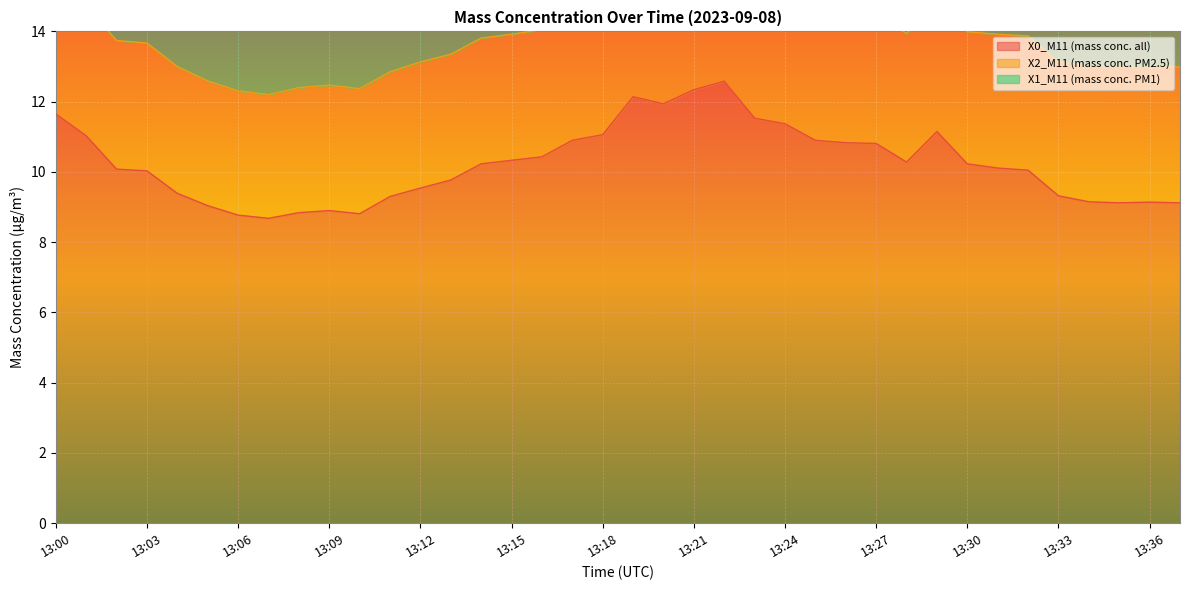

Reading right to left, extract all data points from this chart.

X0_M11 (mass conc. all): 13:37=9.1	13:36=9.1	13:35=9.1	13:34=9.2	13:33=9.3	13:32=10.1	13:31=10.1	13:30=10.2	13:29=11.2	13:28=10.3	13:27=10.8	13:26=10.8	13:25=10.9	13:24=11.4	13:23=11.5	13:22=12.6	13:21=12.3	13:20=11.9	13:19=12.1	13:18=11.1	13:17=10.9	13:16=10.4	13:15=10.3	13:14=10.2	13:13=9.8	13:12=9.5	13:11=9.3	13:10=8.8	13:09=8.9	13:08=8.8	13:07=8.7	13:06=8.8	13:05=9.0	13:04=9.4	13:03=10.0	13:02=10.1	13:01=11.0	13:00=11.7
X2_M11 (mass conc. PM2.5): 13:37=3.9	13:36=3.9	13:35=3.9	13:34=3.9	13:33=3.8	13:32=3.8	13:31=3.8	13:30=3.8	13:29=3.7	13:28=3.7	13:27=3.7	13:26=3.7	13:25=3.7	13:24=3.6	13:23=3.6	13:22=3.7	13:21=3.6	13:20=3.6	13:19=3.6	13:18=3.6	13:17=3.6	13:16=3.6	13:15=3.6	13:14=3.6	13:13=3.6	13:12=3.6	13:11=3.5	13:10=3.6	13:09=3.6	13:08=3.6	13:07=3.5	13:06=3.5	13:05=3.5	13:04=3.6	13:03=3.6	13:02=3.7	13:01=3.7	13:00=3.7
X1_M11 (mass conc. PM1): 13:37=3.0	13:36=3.0	13:35=3.0	13:34=3.0	13:33=2.9	13:32=2.9	13:31=2.9	13:30=2.9	13:29=2.9	13:28=2.9	13:27=2.8	13:26=2.9	13:25=2.8	13:24=2.8	13:23=2.8	13:22=2.8	13:21=2.9	13:20=2.9	13:19=2.9	13:18=2.9	13:17=2.9	13:16=2.9	13:15=2.9	13:14=2.9	13:13=2.9	13:12=2.9	13:11=2.9	13:10=2.9	13:09=2.9	13:08=2.9	13:07=2.9	13:06=2.9	13:05=2.9	13:04=2.9	13:03=2.9	13:02=2.9	13:01=2.9	13:00=2.9